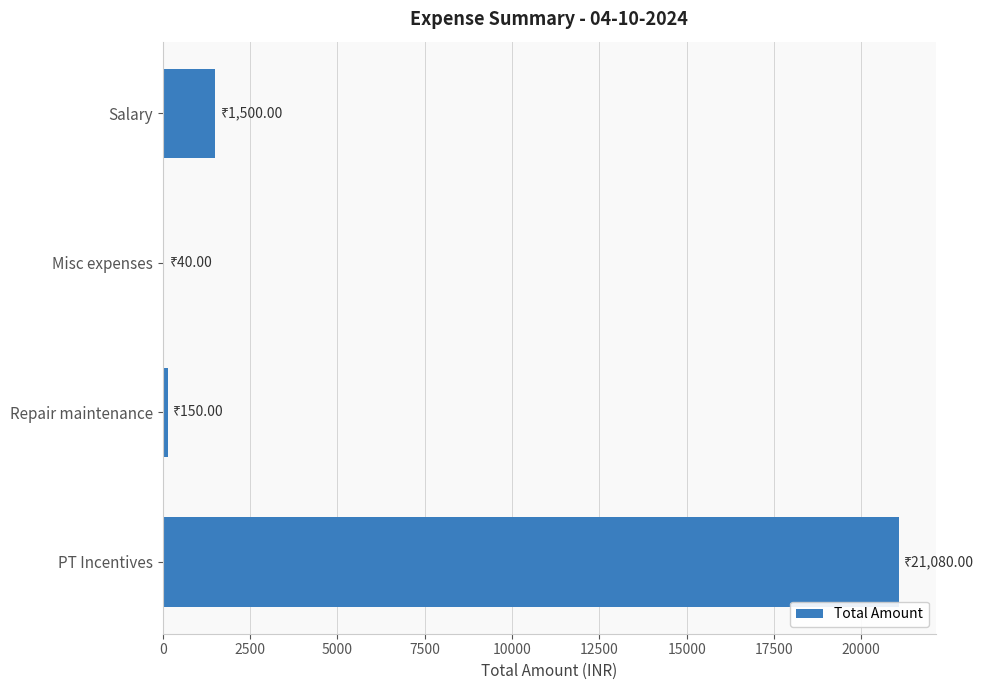

Which label corresponds to the largest value in the chart?

PT Incentives